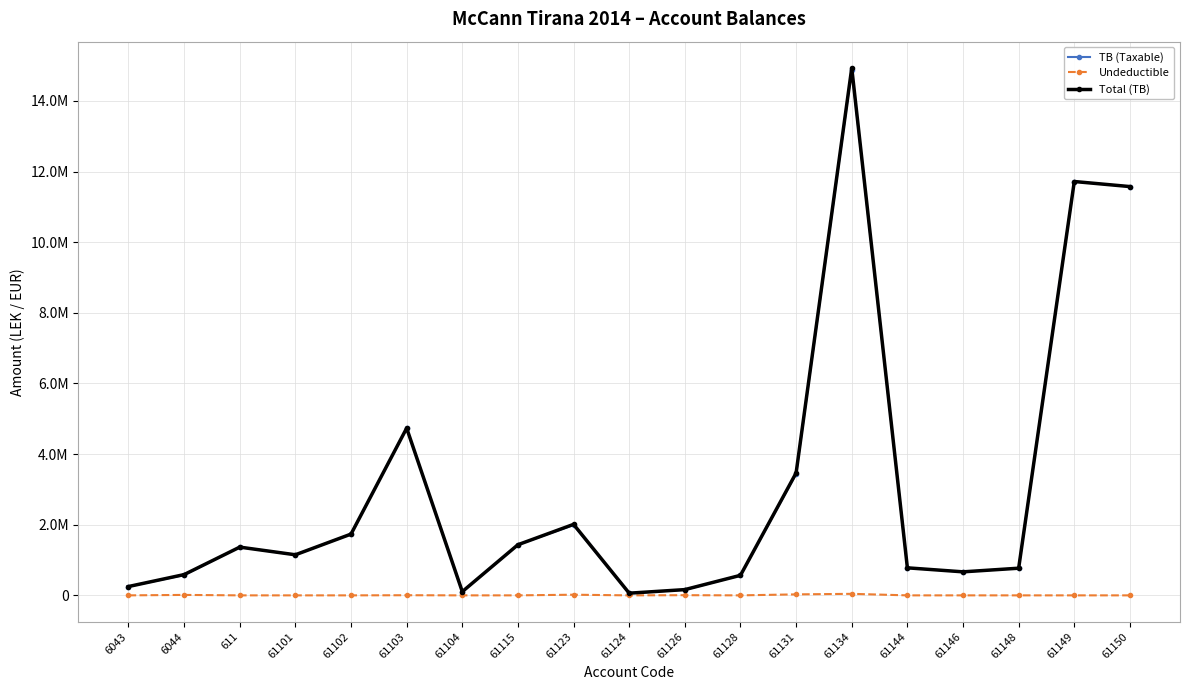

What is the minimum value for TB (Taxable)?

61813.2